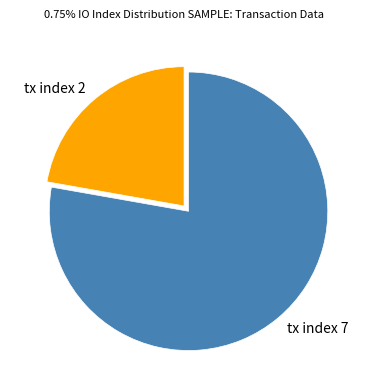

Is the sum of tx index 7 and tx index 2 greater than half?

Yes